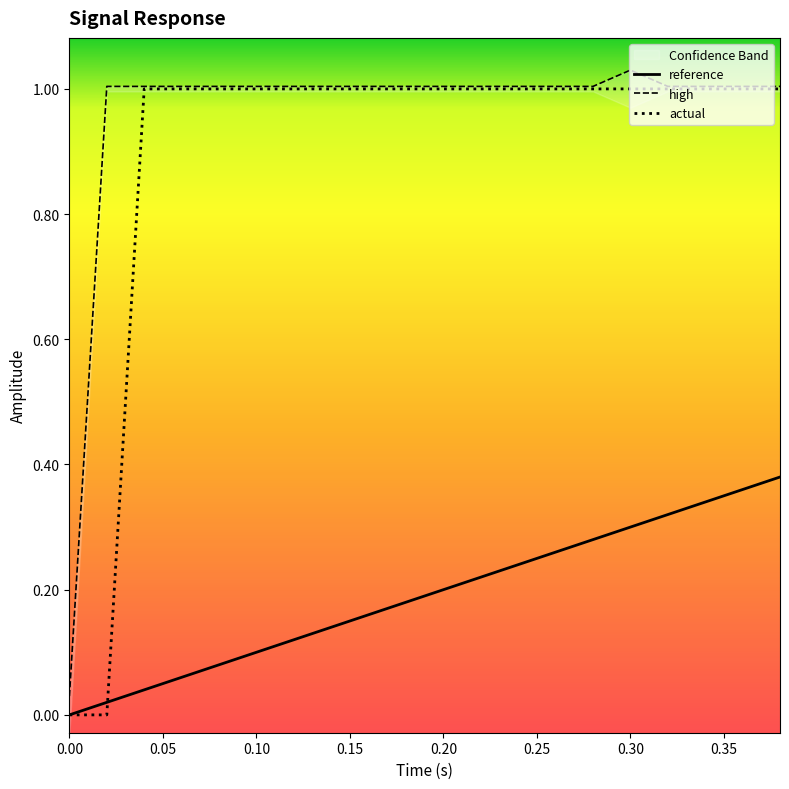

Is it true that high equals 1.0 at 0.05?

True